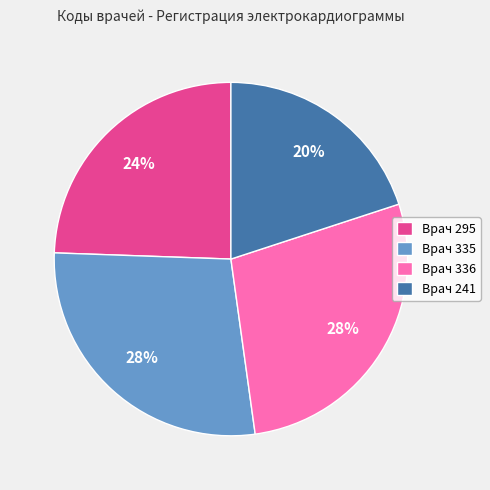

Is the sum of Врач 295 and Врач 241 greater than half?

No